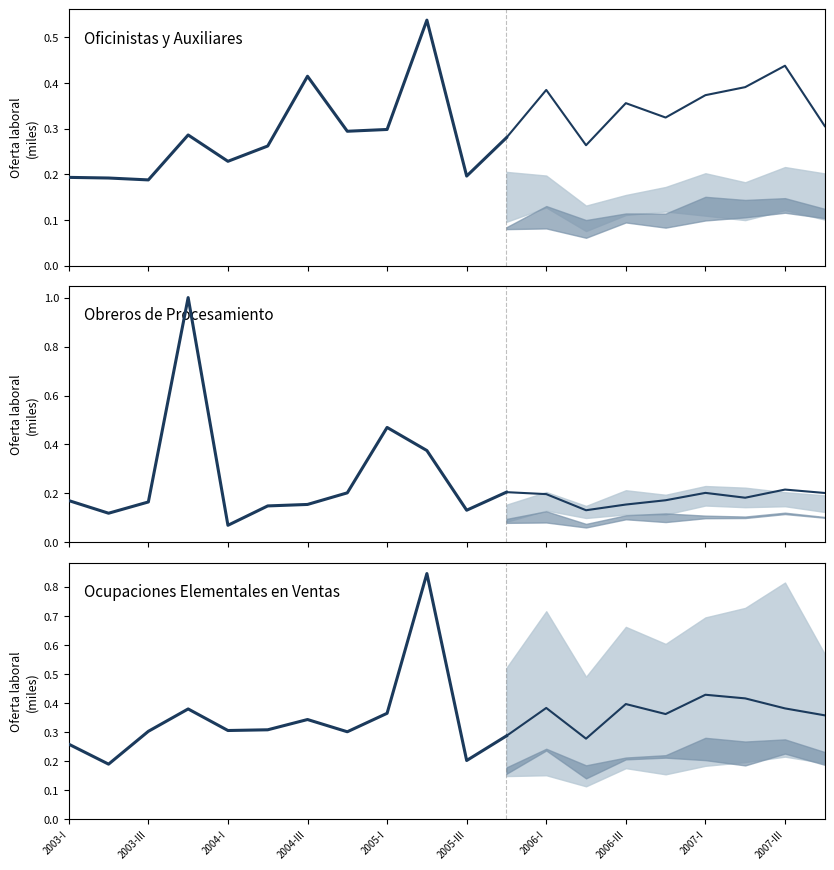

What is the approximate value of Oficinistas y Auxiliares at 2003-I?

0.2